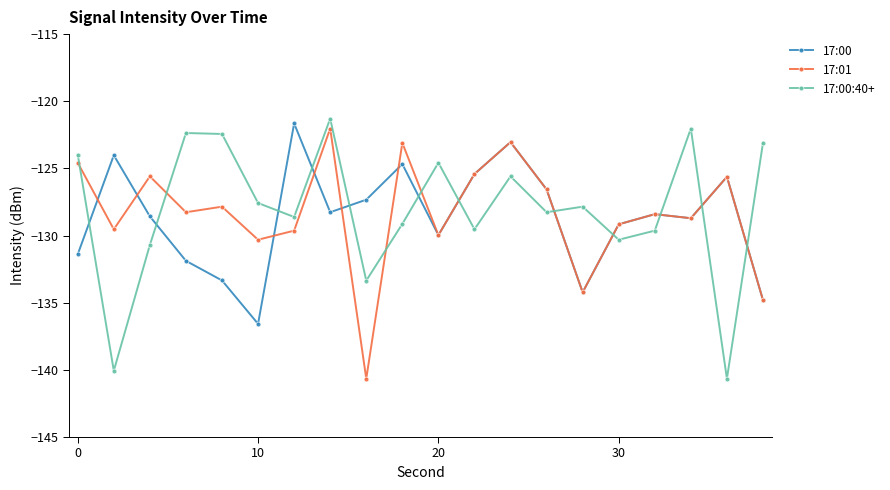

What are all the series names shown in the legend?

17:00, 17:01, 17:00:40+